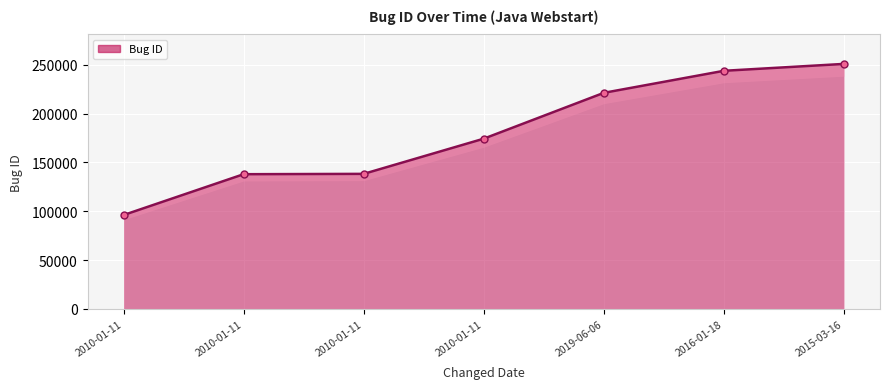

How many data points does each series have?

7